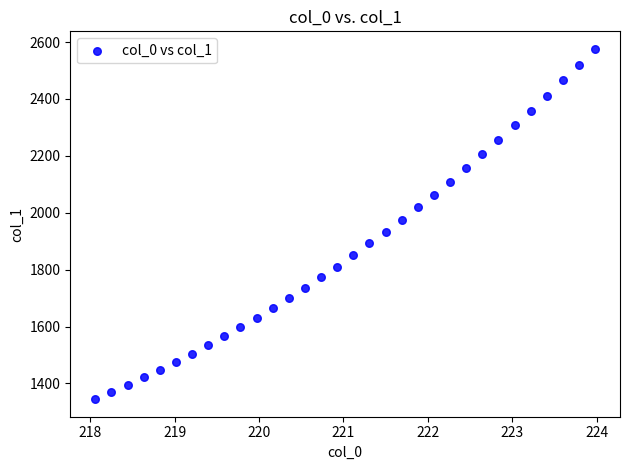

What is the range of Y values (max minus min)?

1231.4